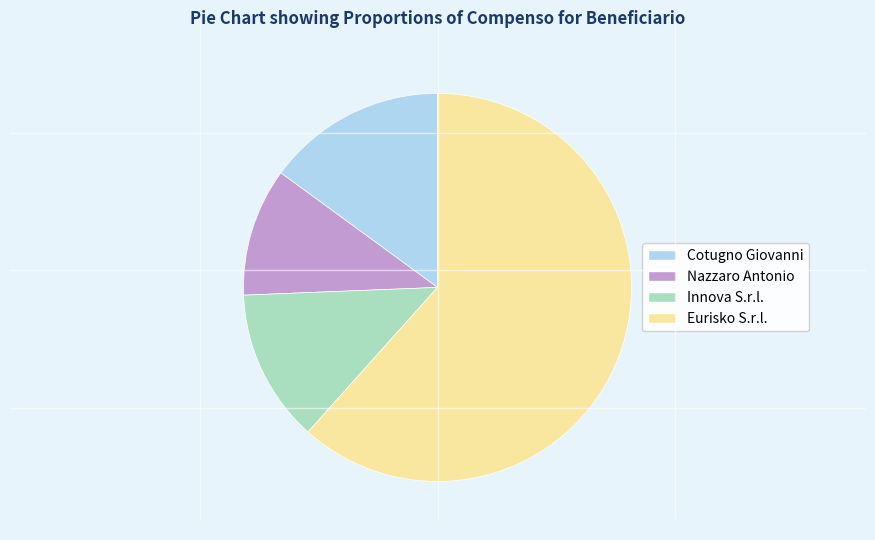

Is it true that Cotugno Giovanni is 26% of the pie?

False